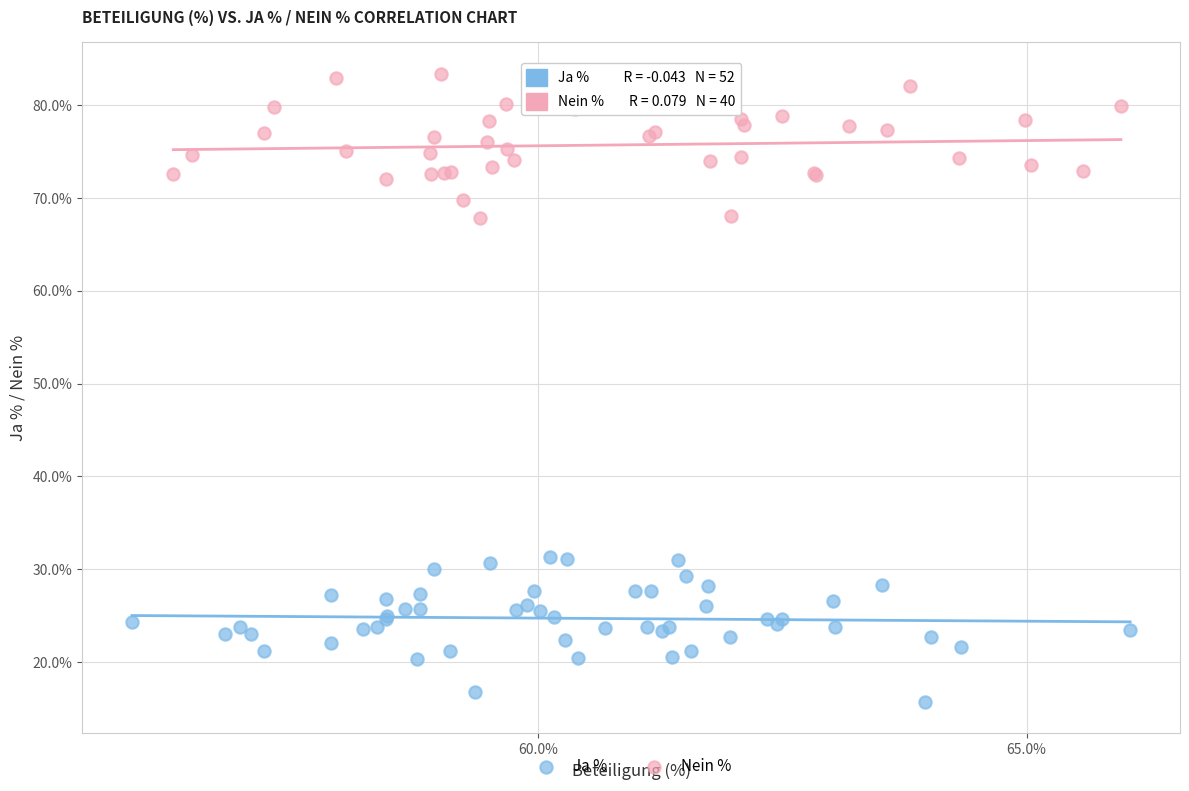

Which series contains the highest Y value?

Nein %